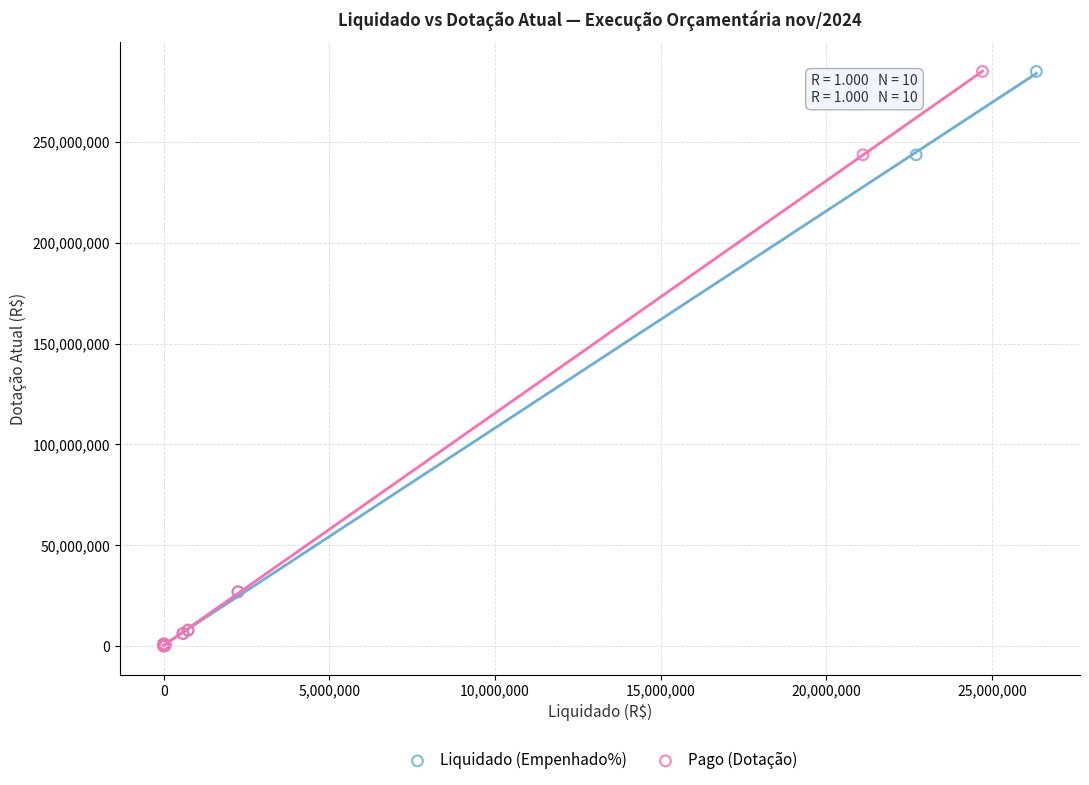

What are all the series names shown in the legend?

Liquidado (Empenhado%), Pago (Dotação)